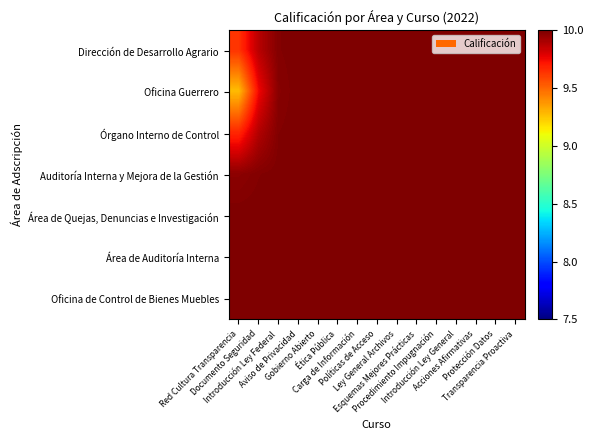

What is the spread (max minus min) of values at Red Cultura Transparencia?

0.7